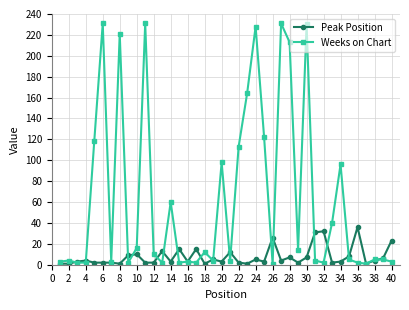

Which series has the largest range (max minus min)?

Weeks on Chart